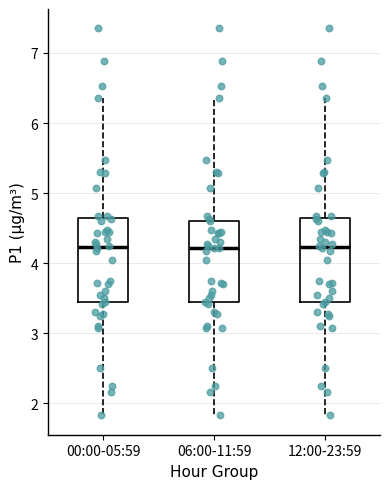

Reading left to right, transcribe this box plot: for each box, give where its median line is, the range the box spans, and where its two whiskers end, as read against the y-axis. The values are not printed on the chart, so give them approximately, as read against the axis.

00:00-05:59: median 4.2, box 3.4 to 4.6, whiskers 1.8 to 6.4
06:00-11:59: median 4.2, box 3.4 to 4.6, whiskers 1.8 to 6.4
12:00-23:59: median 4.2, box 3.4 to 4.6, whiskers 1.8 to 6.4